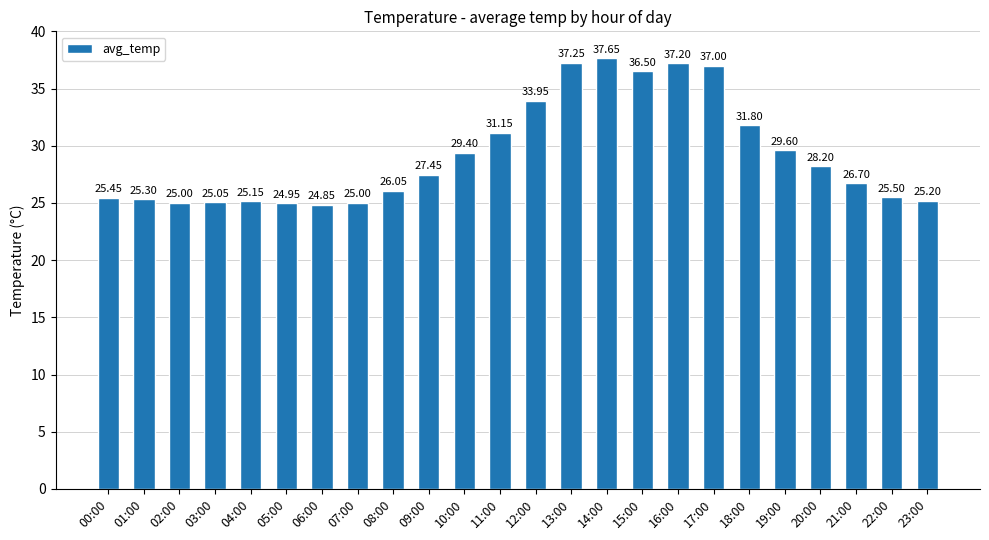

How many series are shown in this chart?

1